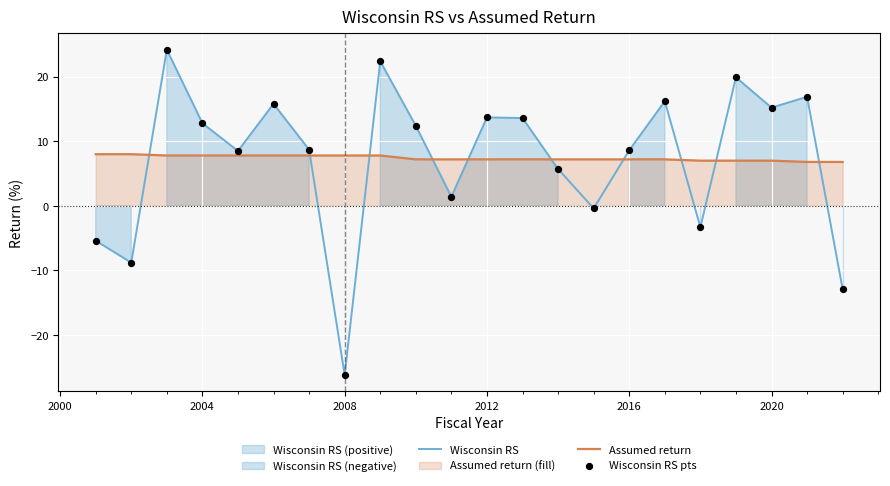

Which series reaches the minimum Y coordinate?

Wisconsin RS